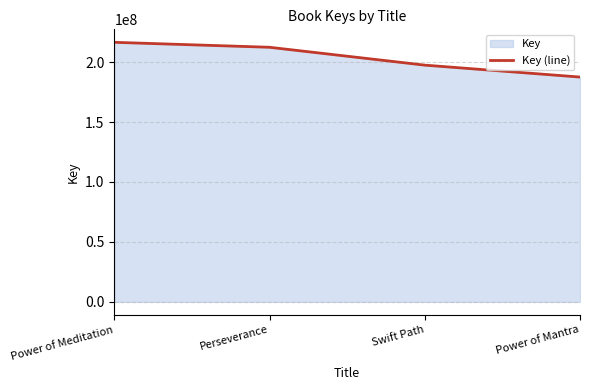

Reading left to right, list all the values displayed in this chart.

Power of Meditation=216545459	Perseverance=212401442	Swift Path=197500600	Power of Mantra=187552005